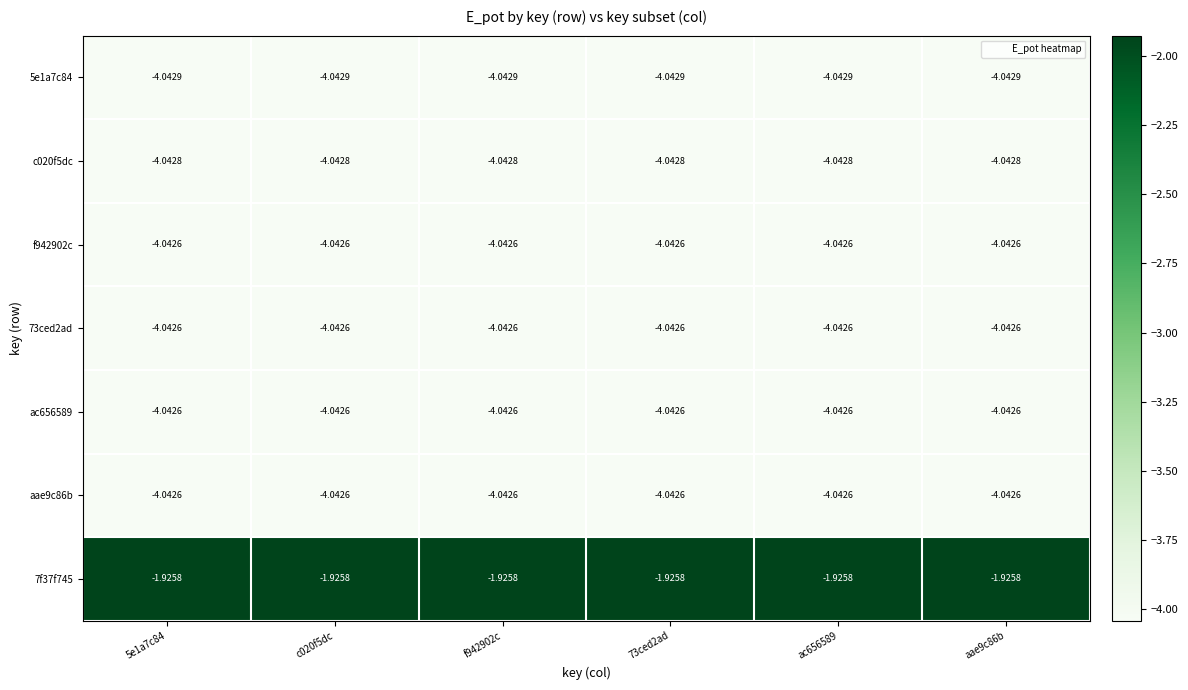

Is the value of 5e1a7c84 at f942902c greater than the value of aae9c86b at 73ced2ad?

No